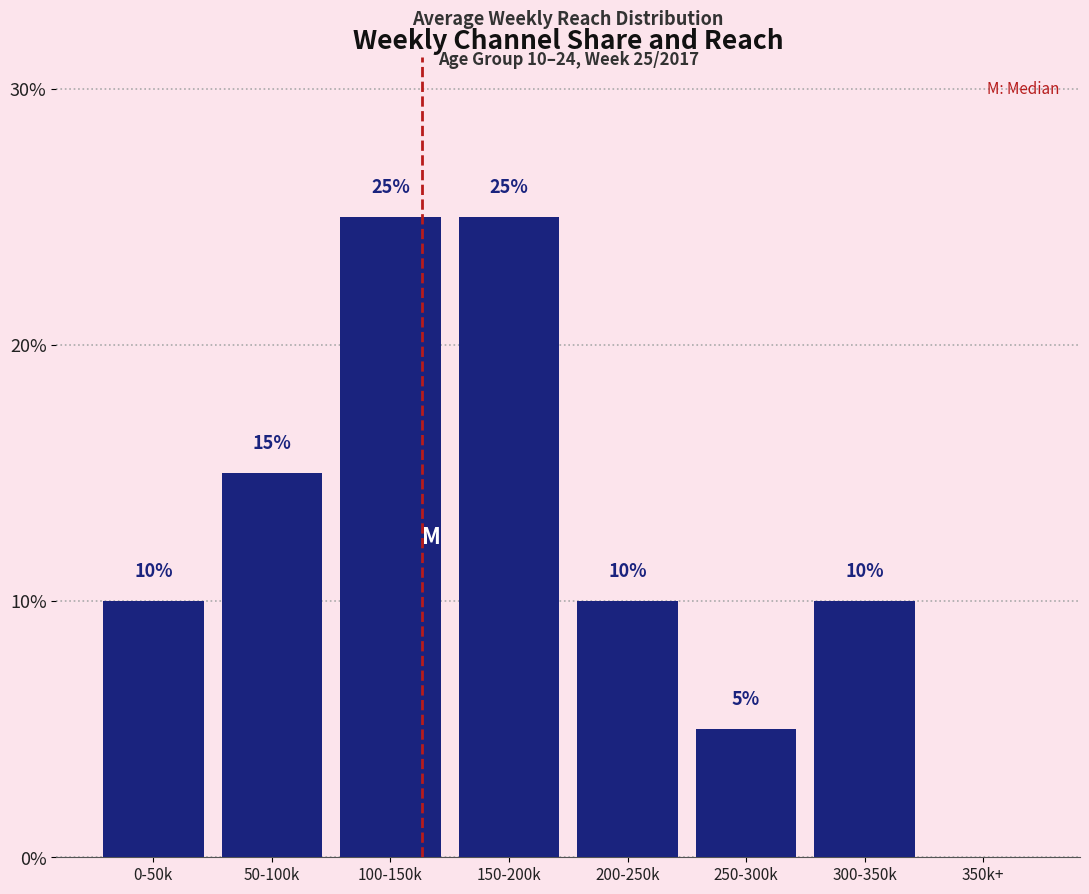

Reading right to left, list all the values displayed in this chart.

350k+=0	300-350k=10	250-300k=5	200-250k=10	150-200k=25	100-150k=25	50-100k=15	0-50k=10